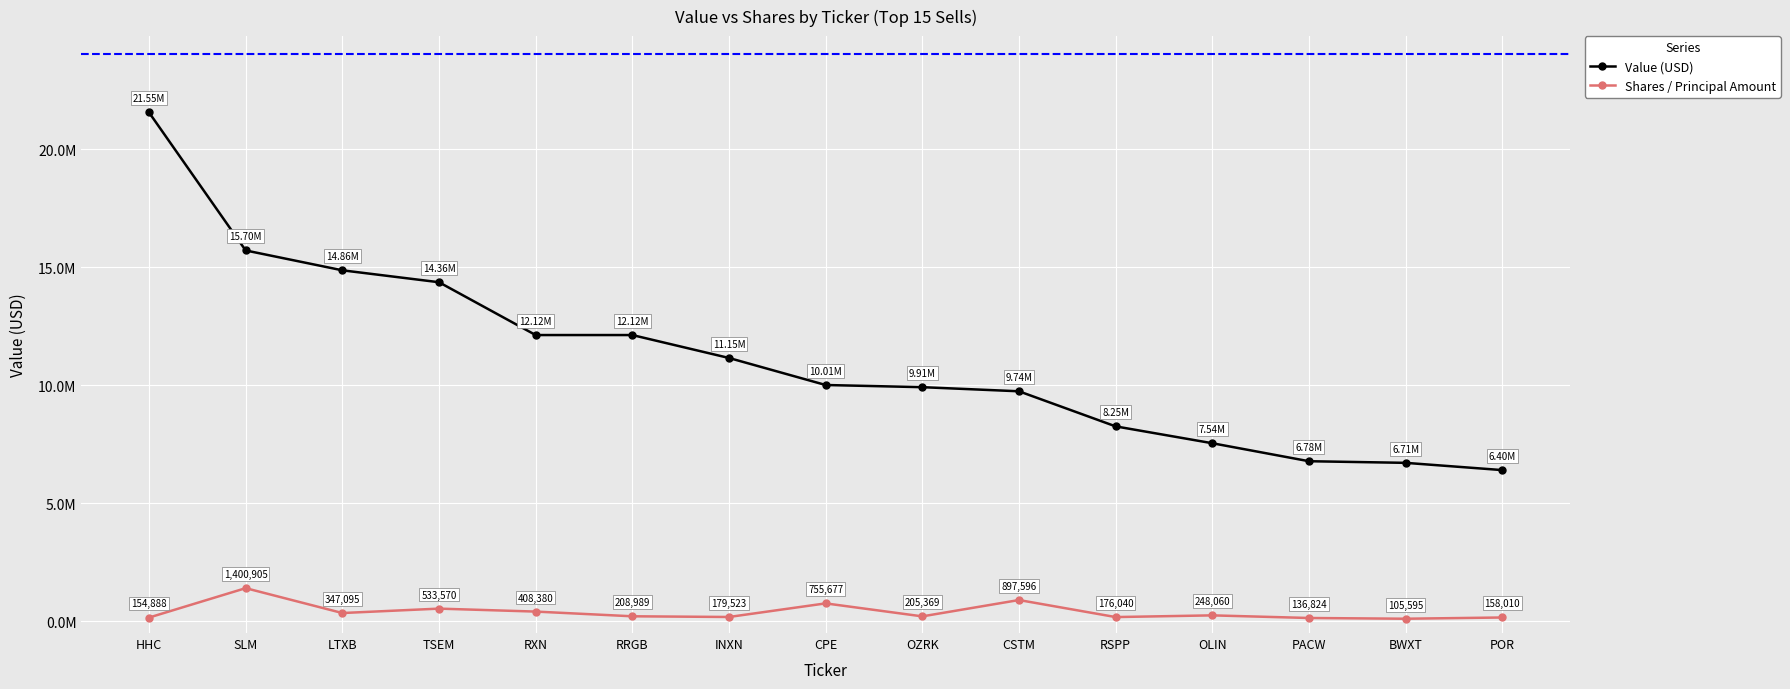

What position from the right is SLM?

14